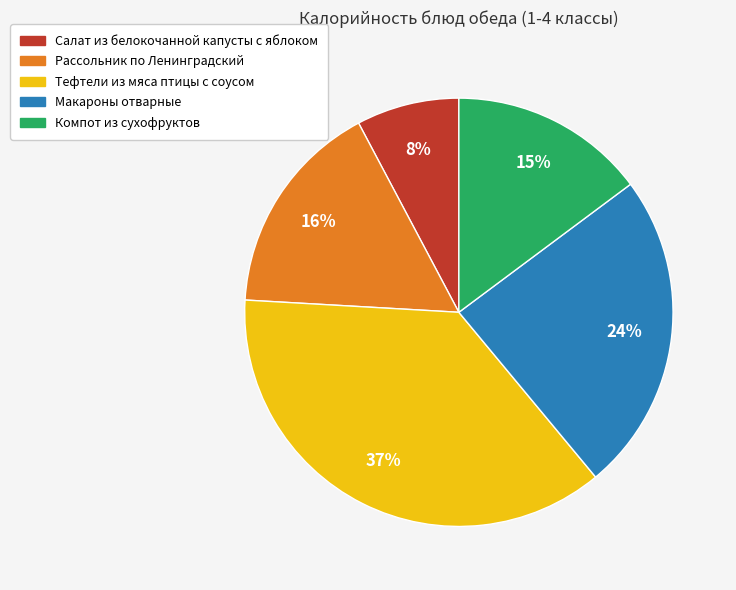

To the nearest percent, what percentage of the pie is Рассольник по Ленинградский?

16%